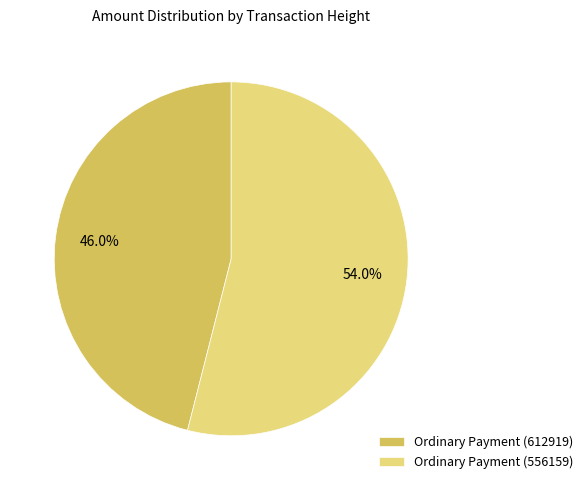

True or false: Ordinary Payment (556159) accounts for 54% of the total.

True